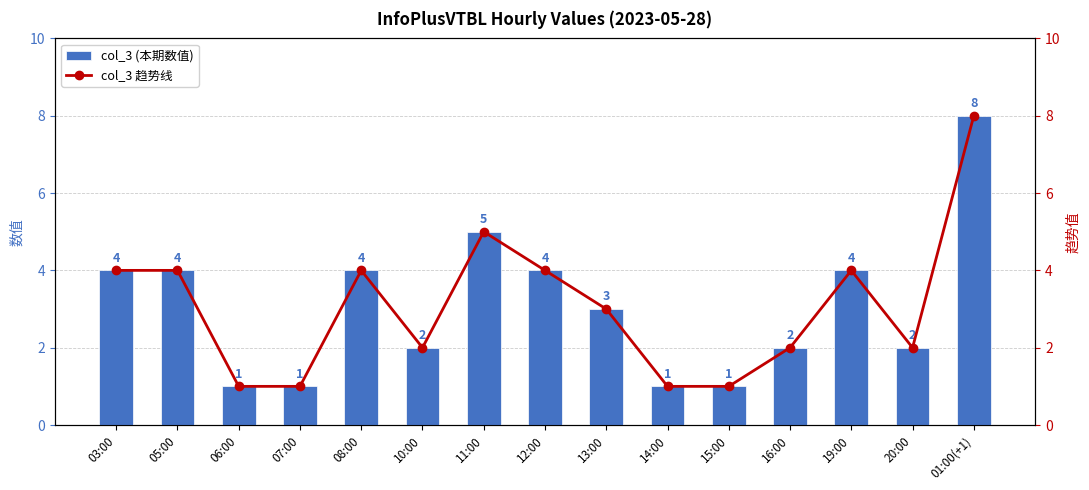

Where is col_3 趋势线 nearest to the value 4?

03:00